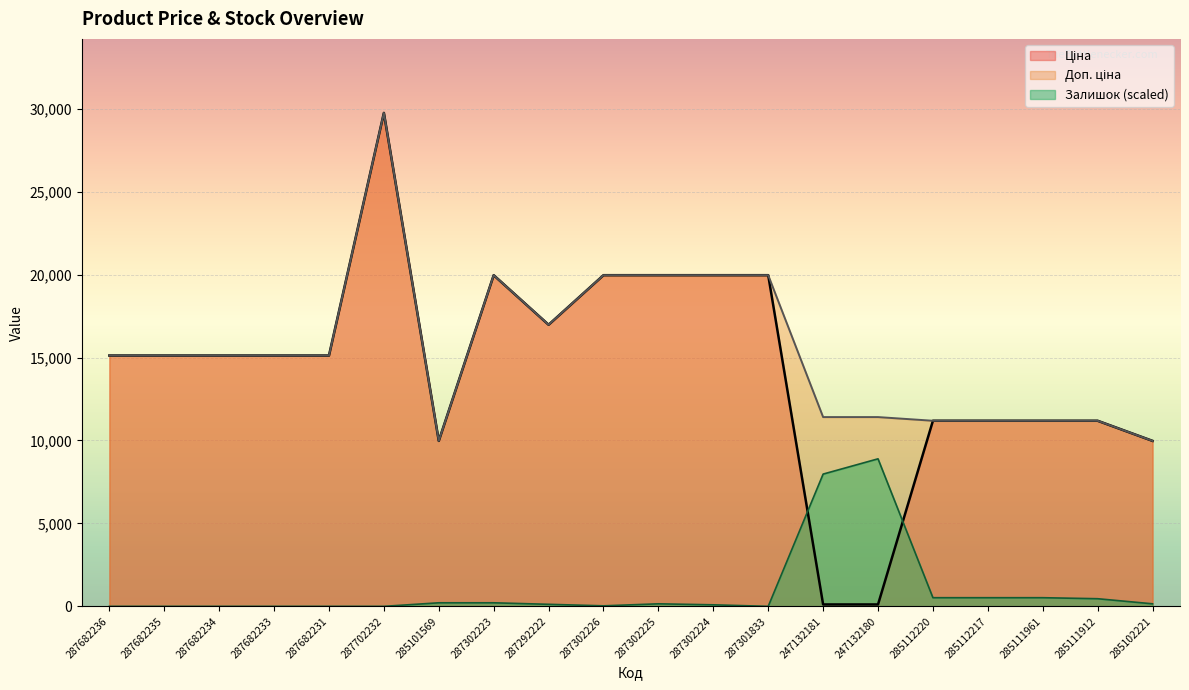

How many values in the Ціна series are below 15120?

8